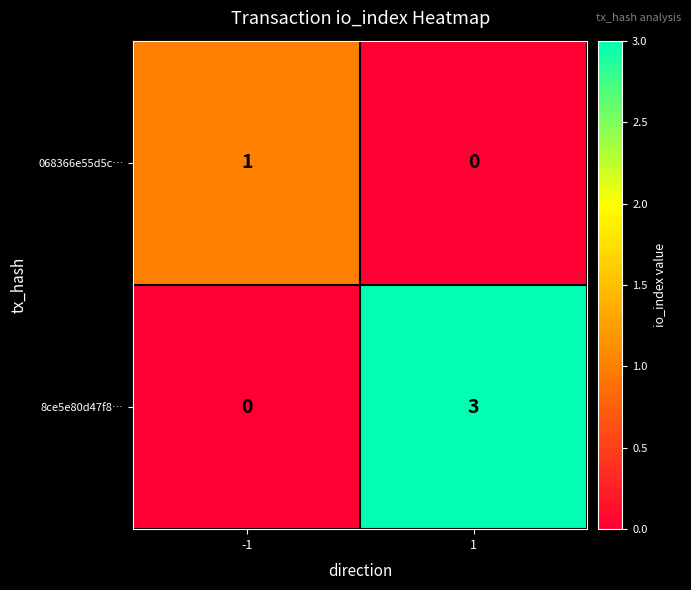

What is the difference between the maximum and minimum values in the 8ce5e80d47f8… series?

3